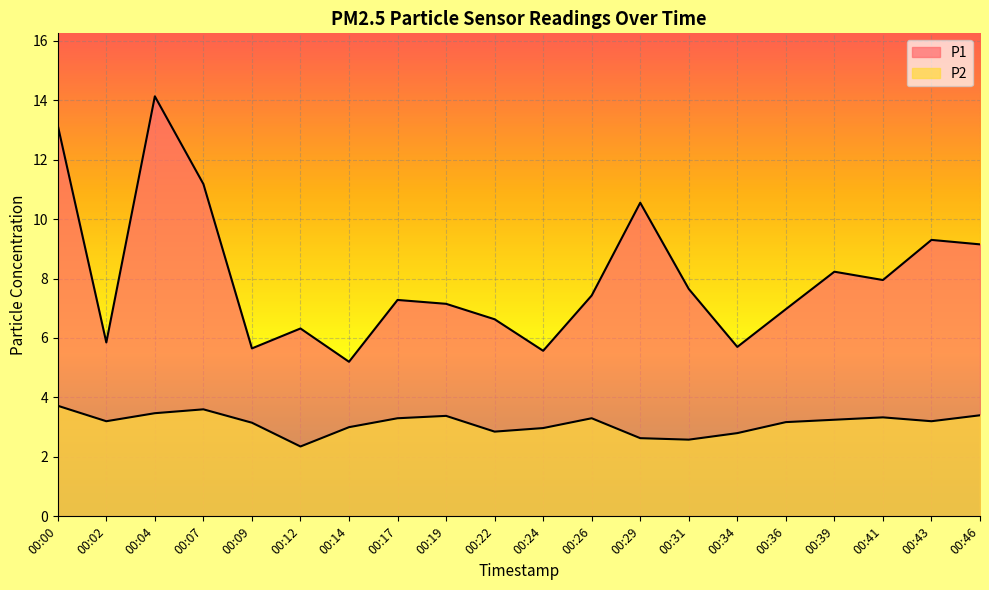

What is the spread (max minus min) of values at 00:41?

4.6